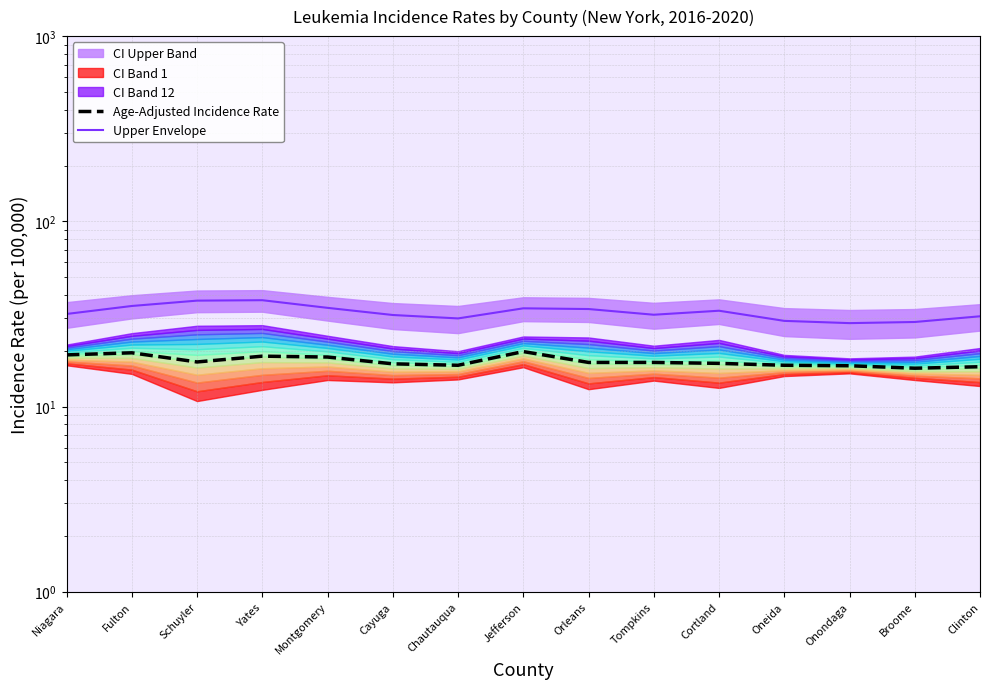

Which category has the lowest value in the Age-Adjusted Incidence Rate series?

Broome